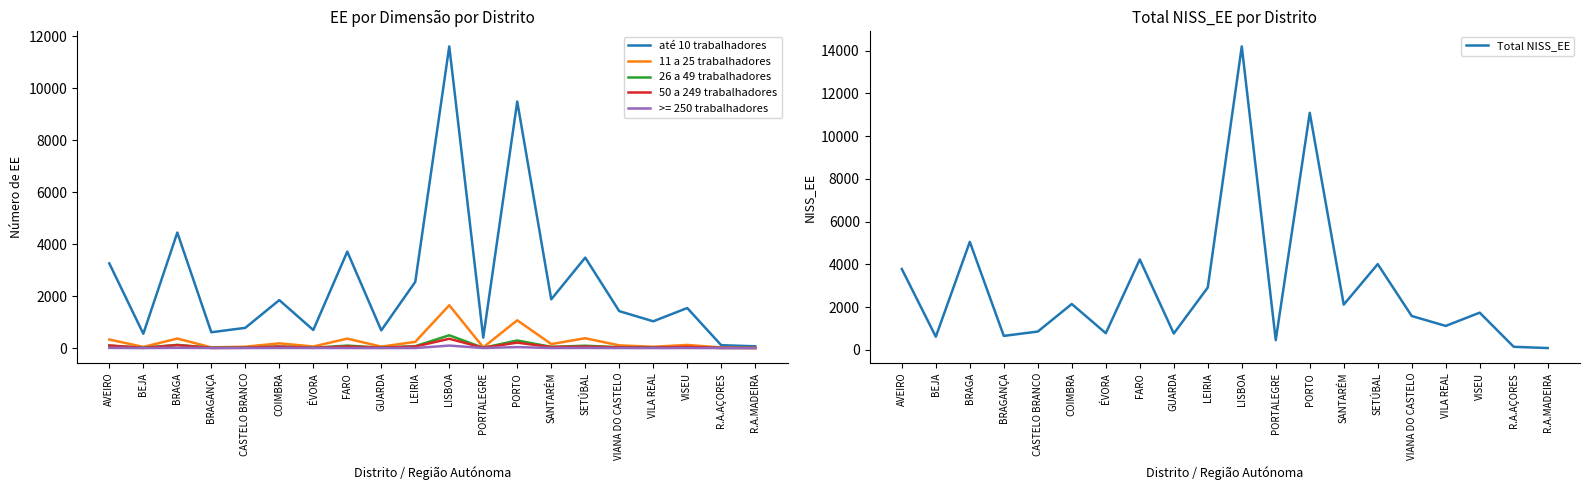

Is the value of Total NISS_EE at CASTELO BRANCO greater than the value of até 10 trabalhadores at FARO?

No